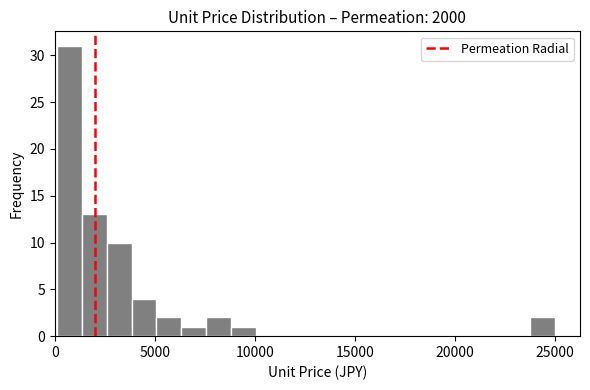

Read against the x-axis, roughly where is the centre of the tallest bar?

500